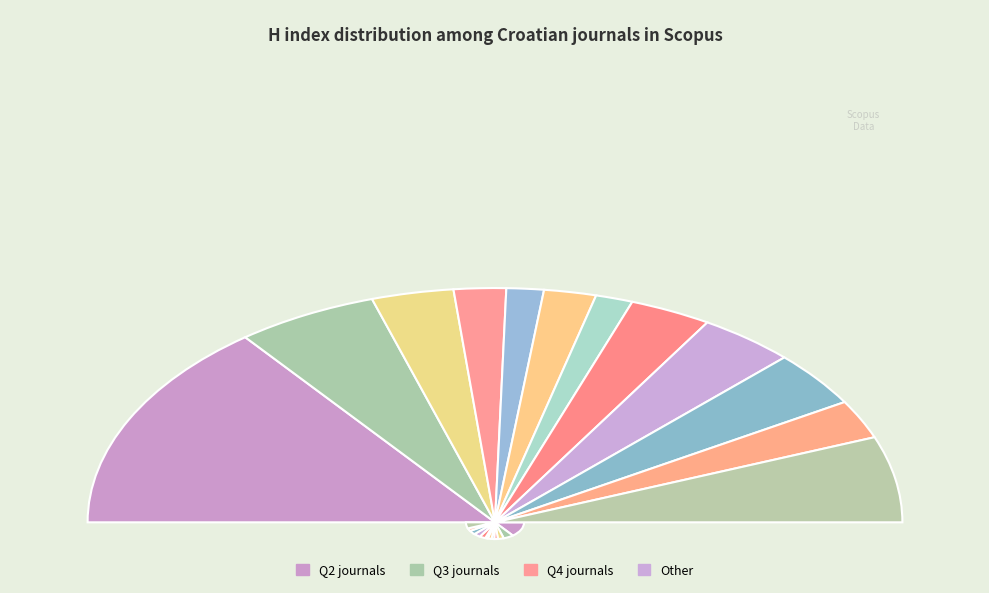

To the nearest percent, what is the difference between the Socijalna Ekologija and Collegium Antropologicum slice percentages?

3%